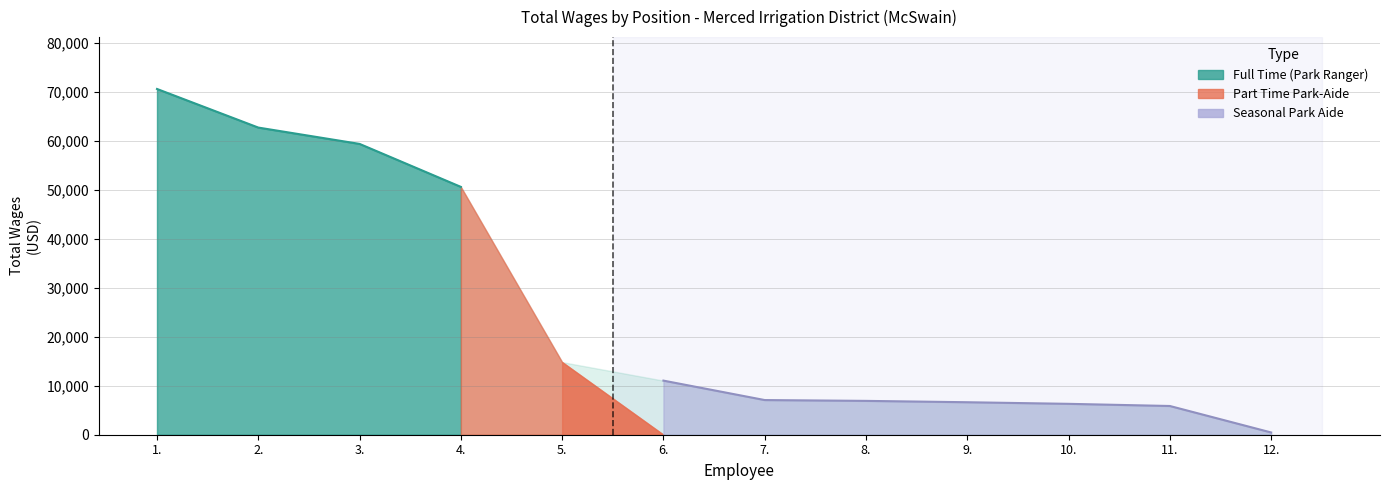

What is the change in value from 4. to 10.?

-44284